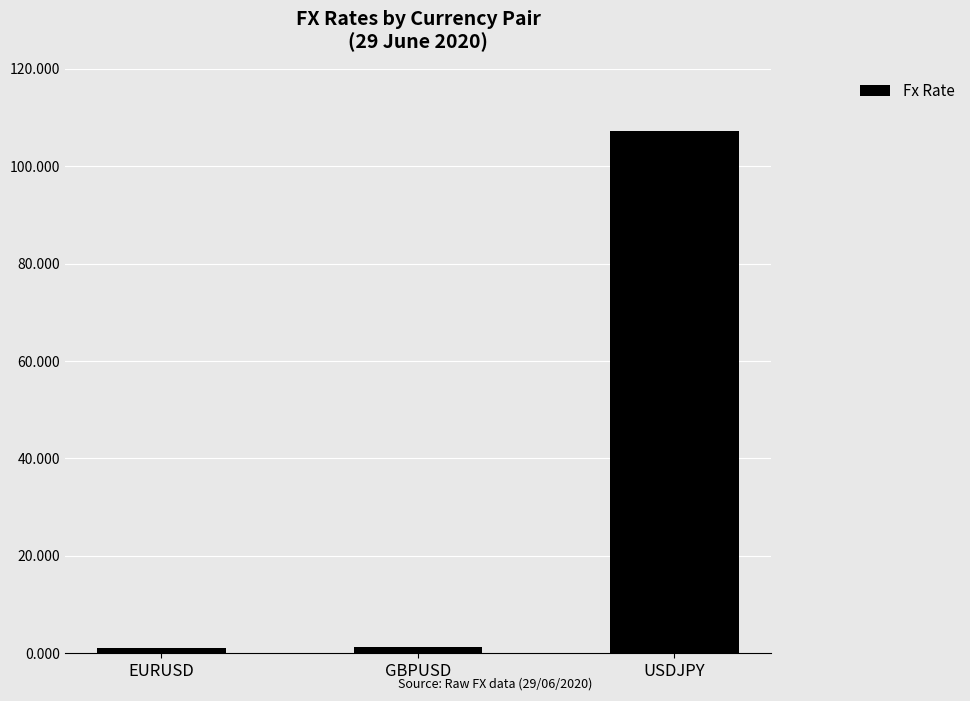

True or false: the data shows 107.3 at USDJPY.

True